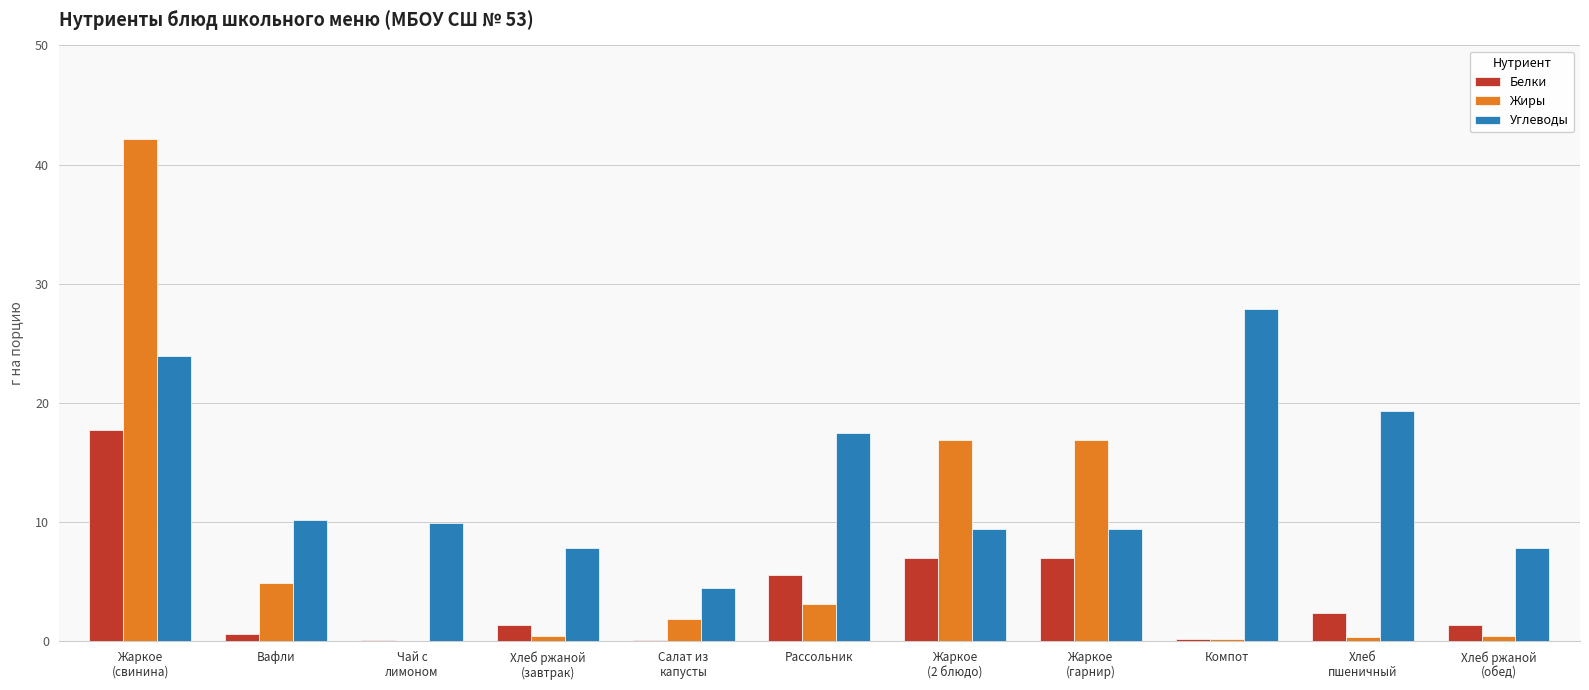

Read the Белки value at Чай с
лимоном.

0.1